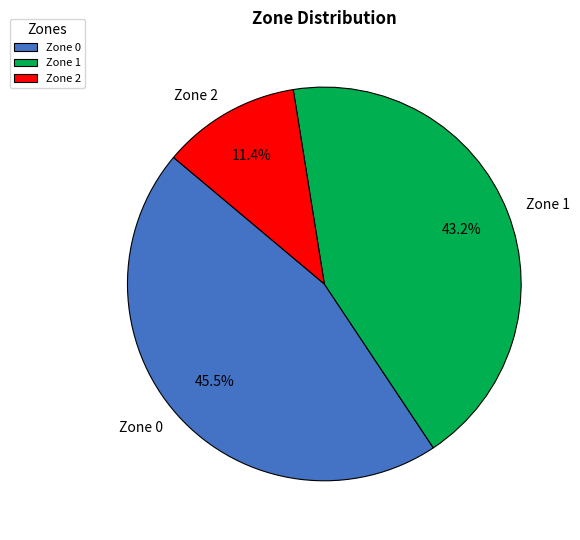

Is it true that Zone 0 is 56% of the pie?

False